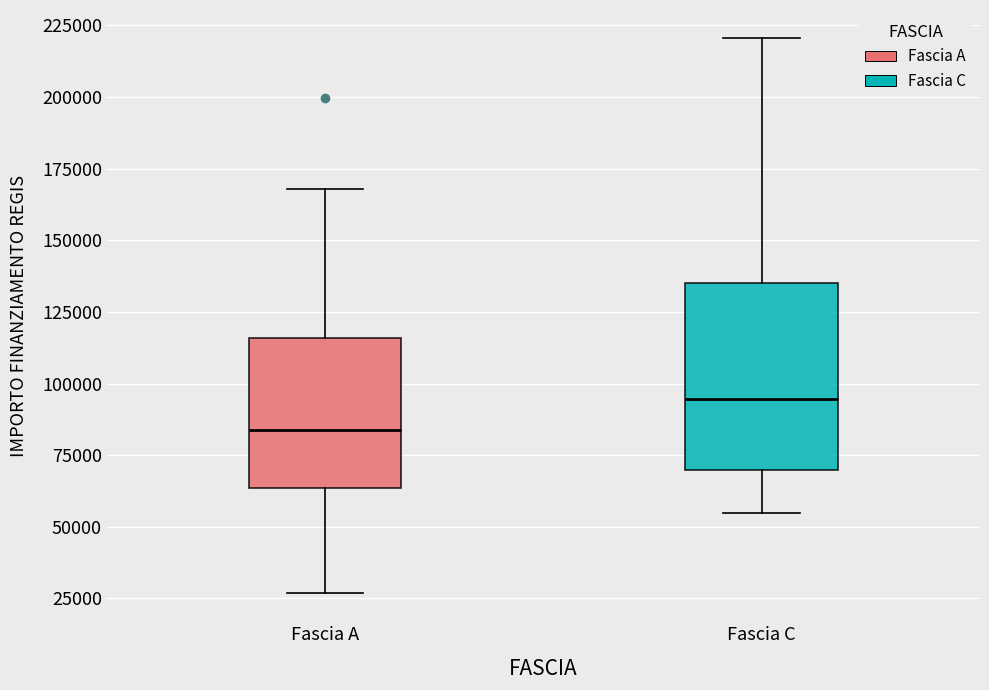

Reading left to right, read every box against the y-axis: the position of its median line, the range the box covers, and the ends of its whiskers. The values are not printed on the chart, so give them approximately, as read against the axis.

Fascia A: median 85000, box 65000 to 115000, whiskers 25000 to 170000
Fascia C: median 95000, box 70000 to 135000, whiskers 55000 to 220000